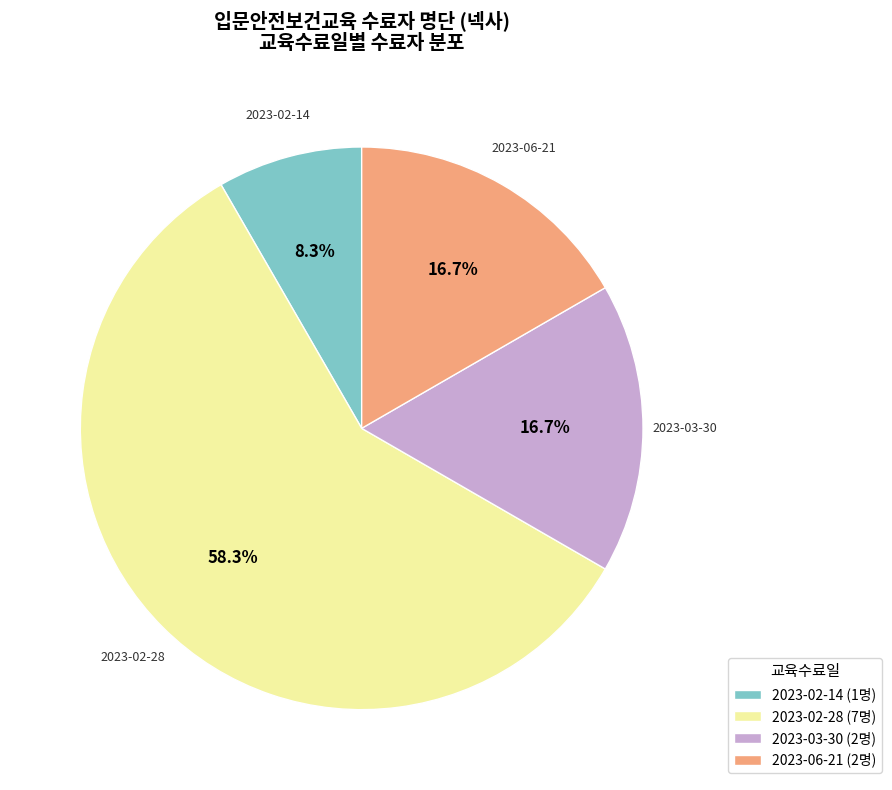

How many segments does this pie chart have?

4